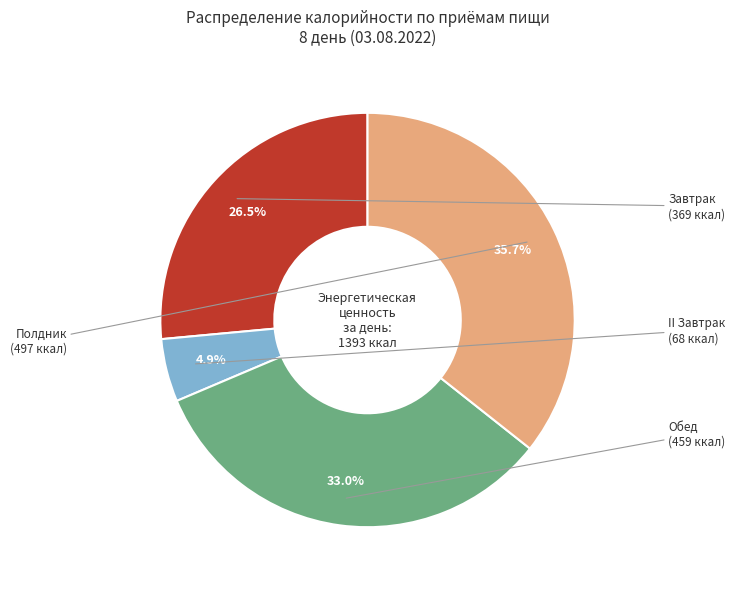

Count the number of slices in the pie.

4